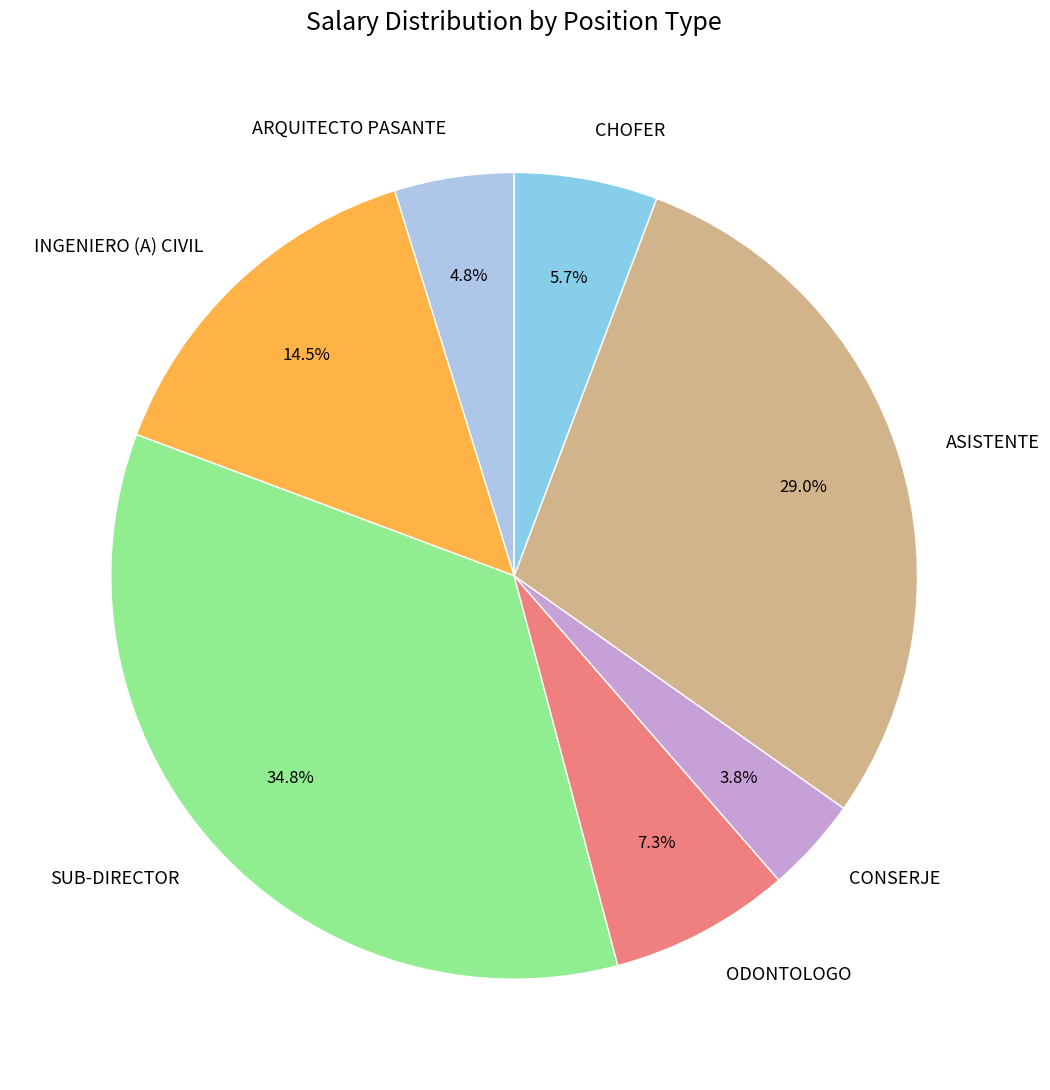

Rank the categories by value from highest to lowest.

SUB-DIRECTOR, ASISTENTE, INGENIERO (A) CIVIL, ODONTOLOGO, CHOFER, ARQUITECTO PASANTE, CONSERJE